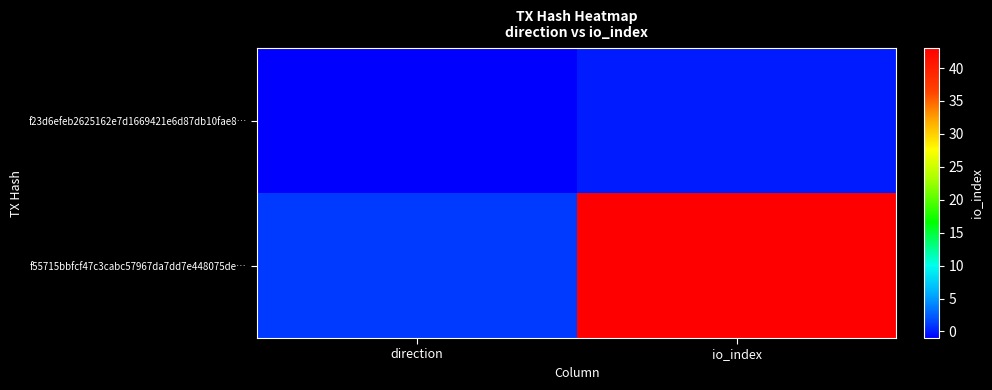

Reading left to right, what are all the values shown in this chart?

f23d6efeb2625162e7d1669421e6d87db10fae8…: direction=-1	io_index=0
f55715bbfcf47c3cabc57967da7dd7e448075de…: direction=1	io_index=43